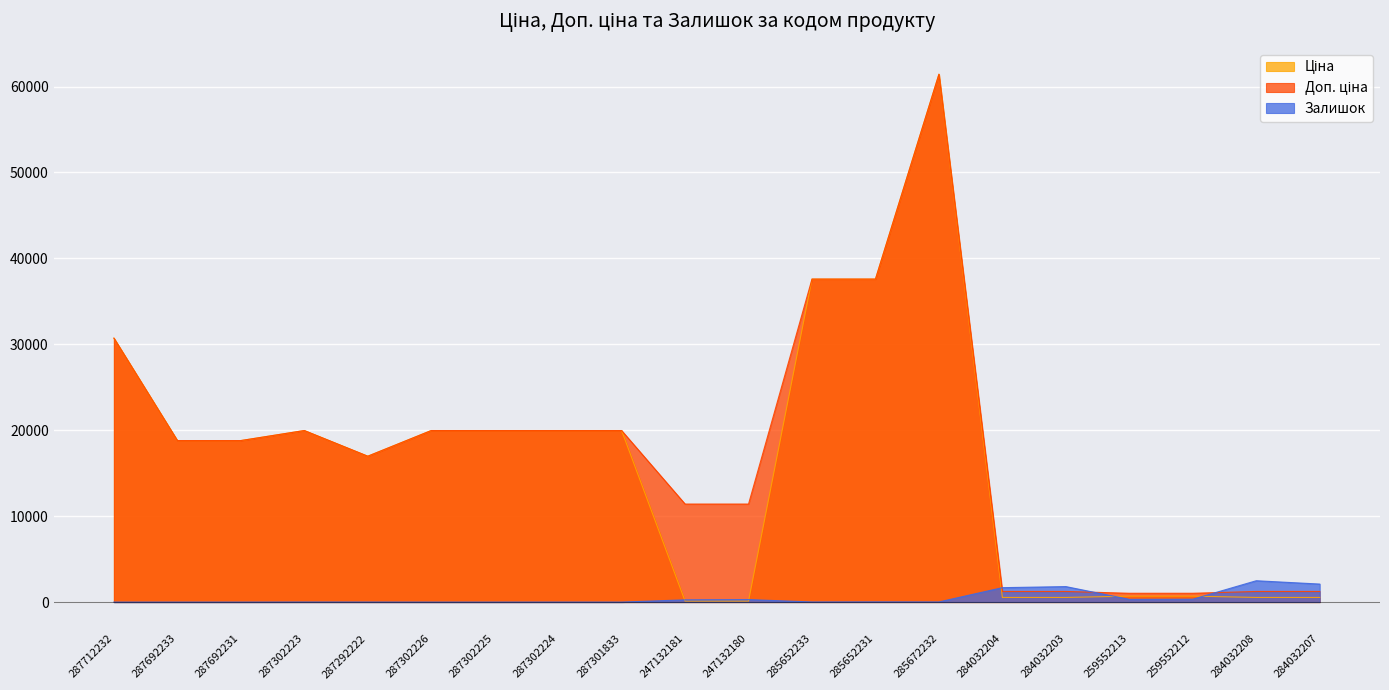

What are all the series names shown in the legend?

Ціна, Доп. ціна, Залишок